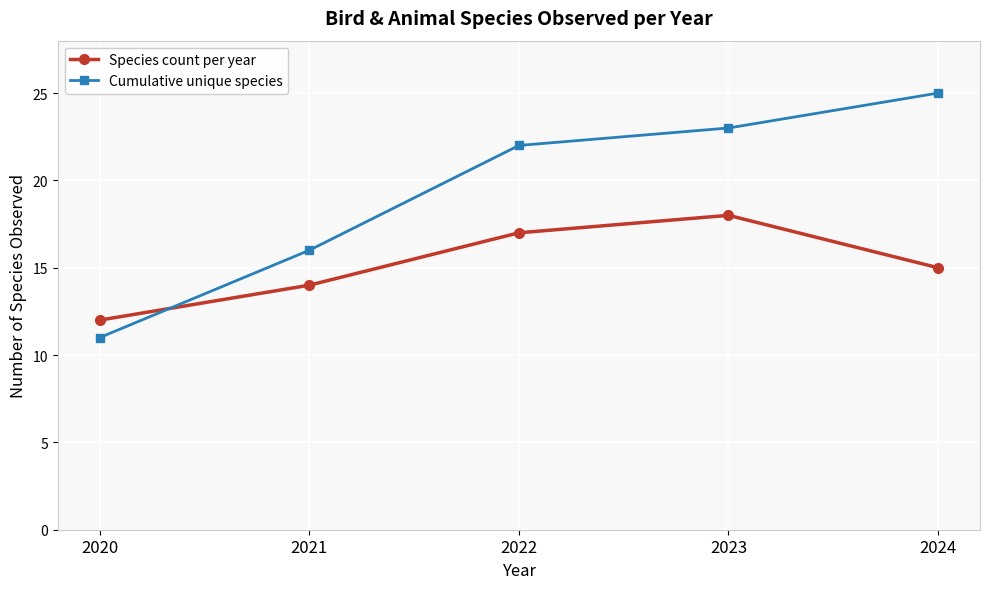

At 2021, list the series in order from largest to smallest.

Cumulative unique species, Species count per year